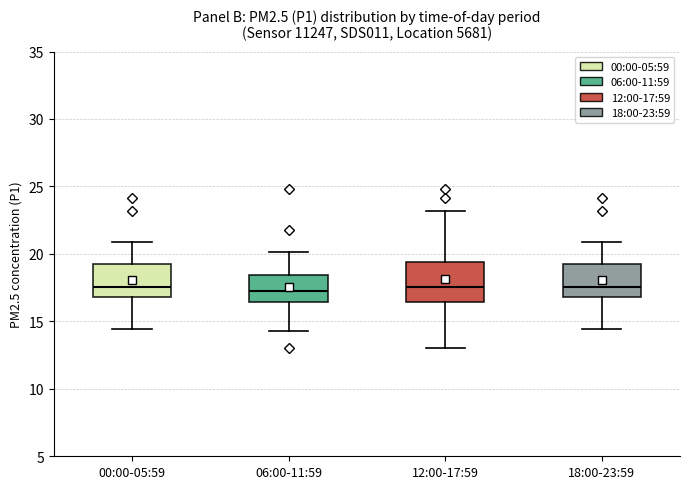

Where does the median line of the box for 00:00-05:59 sit on the y-axis? The values are not printed on the chart, so give them approximately, as read against the axis.

17.5